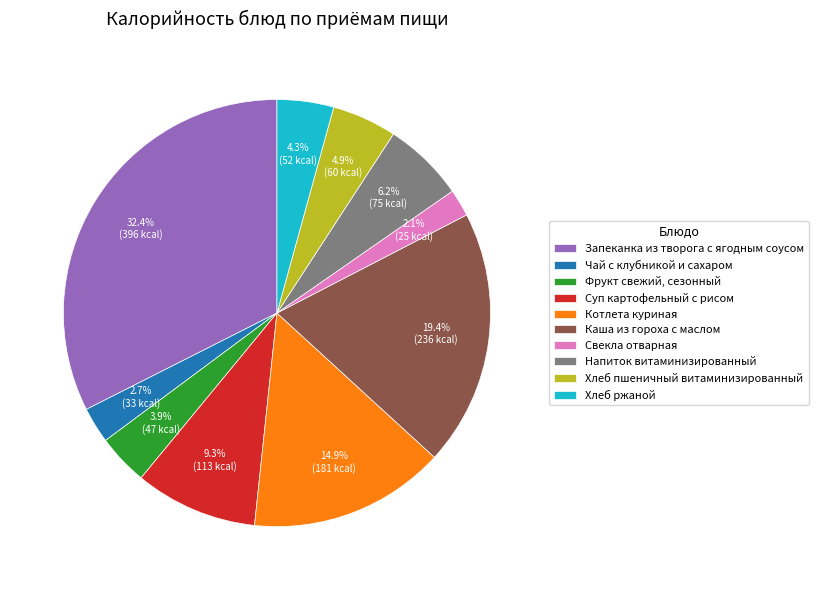

What percentage is the Свекла отварная slice, to the nearest percent?

2%